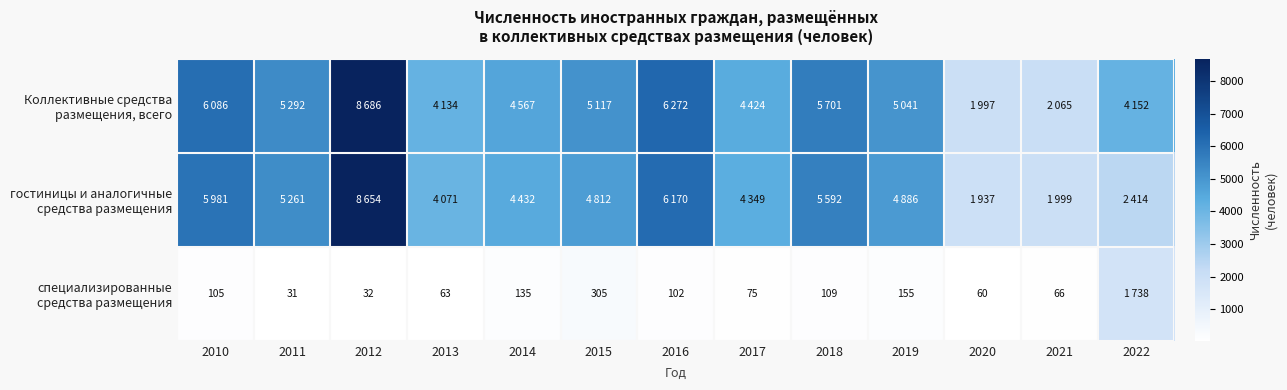

Is it true that Коллективные средства размещения, всего equals 9256 at 2016?

False